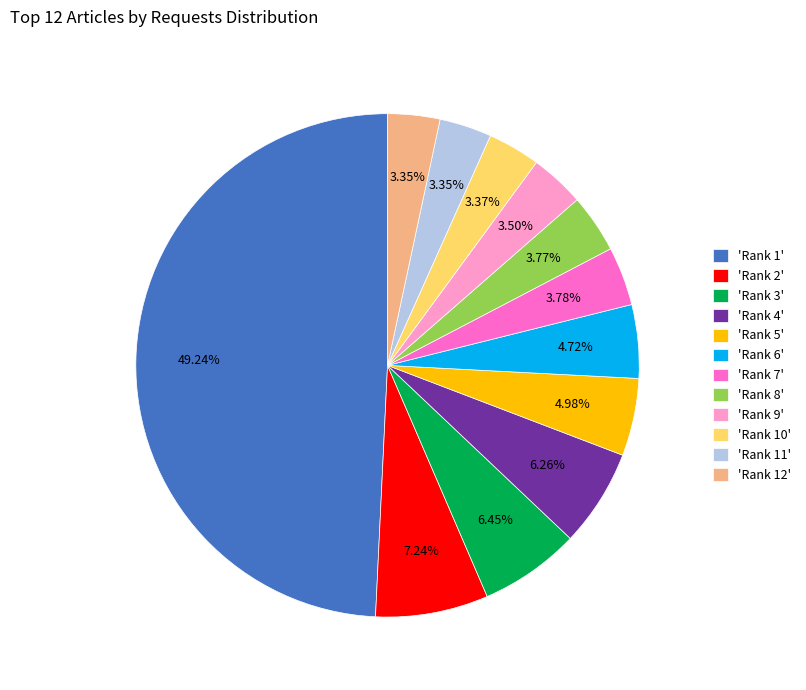

Combined, do 'Rank 12' and 'Rank 2' account for over 50%?

No